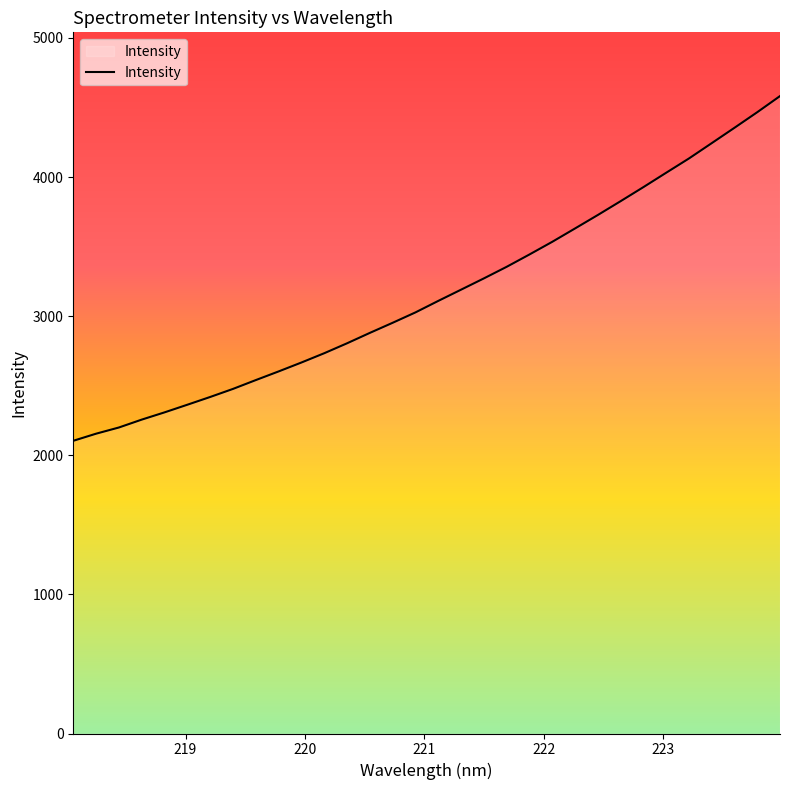

What is the smallest value displayed?

2104.1